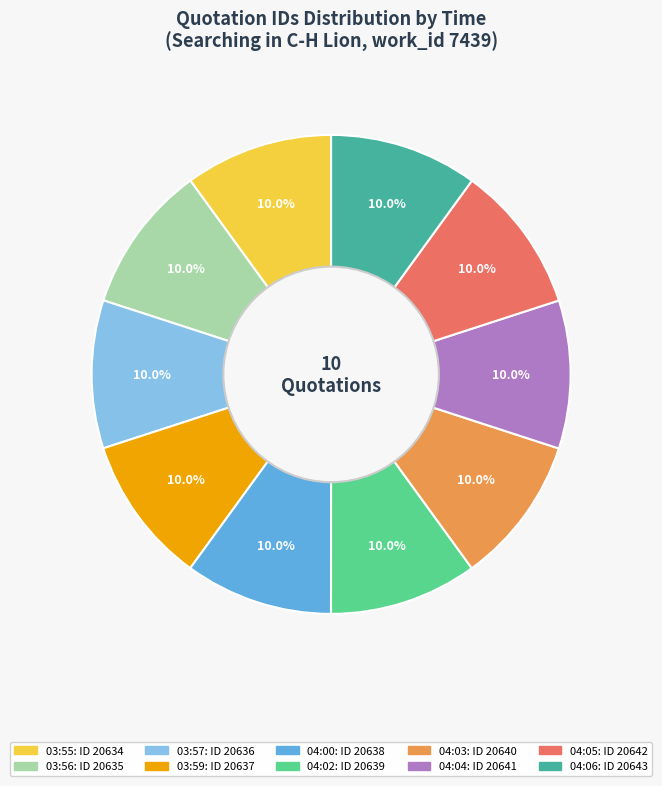

To the nearest percent, what percentage of the pie is 04:03?

10%